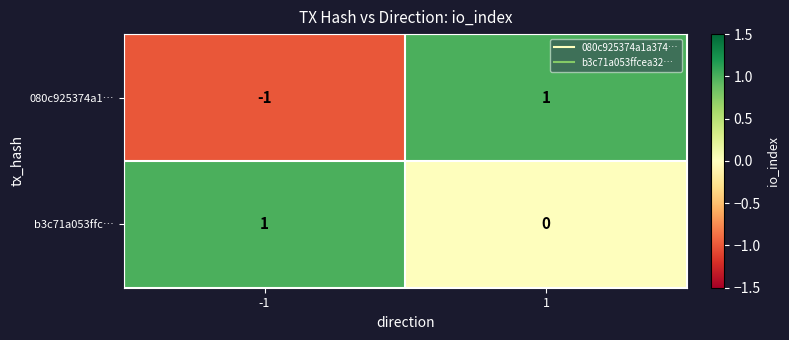

What is the minimum value shown in the chart?

-1